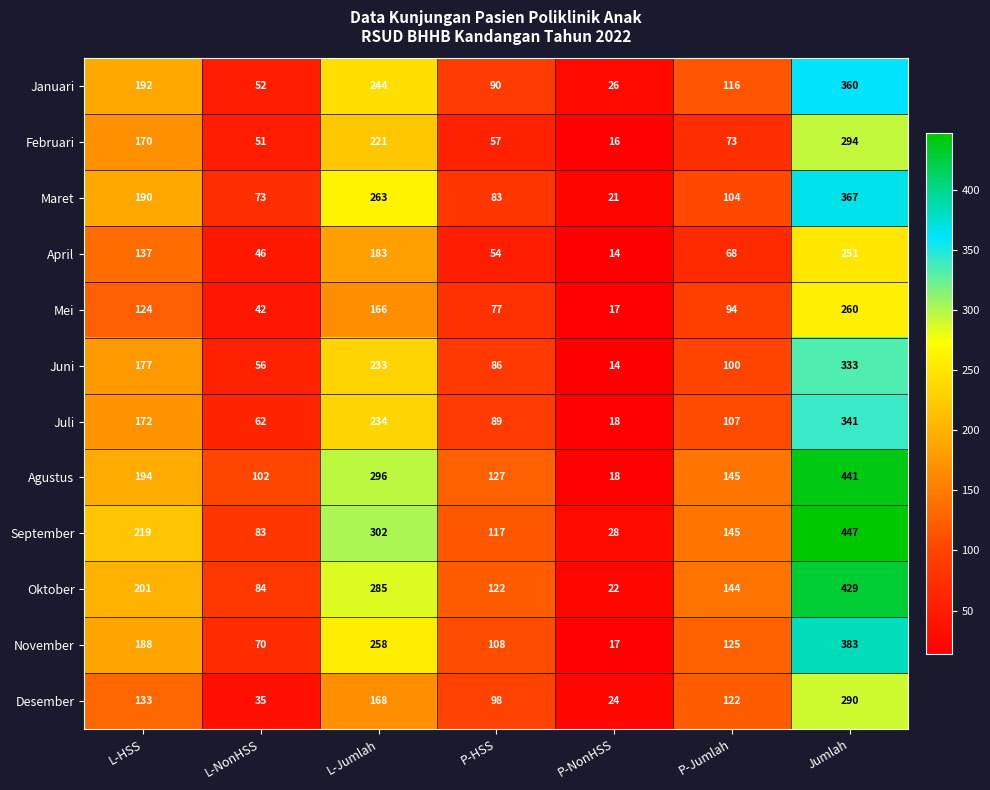

Which label corresponds to the largest value in the chart?

Jumlah